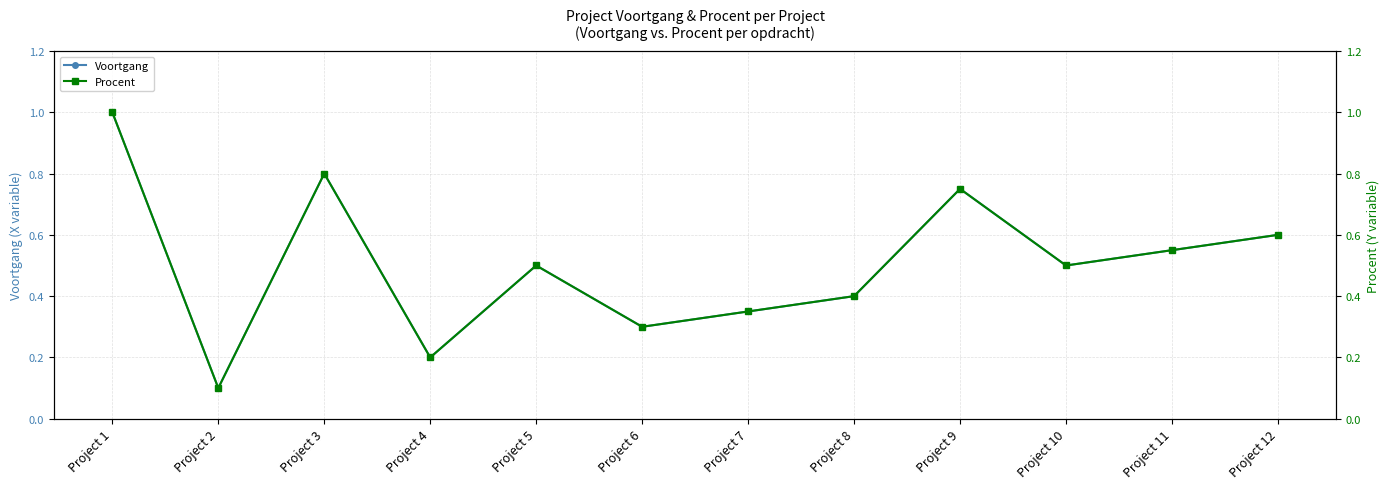

What is the average value of the Voortgang series?

0.5